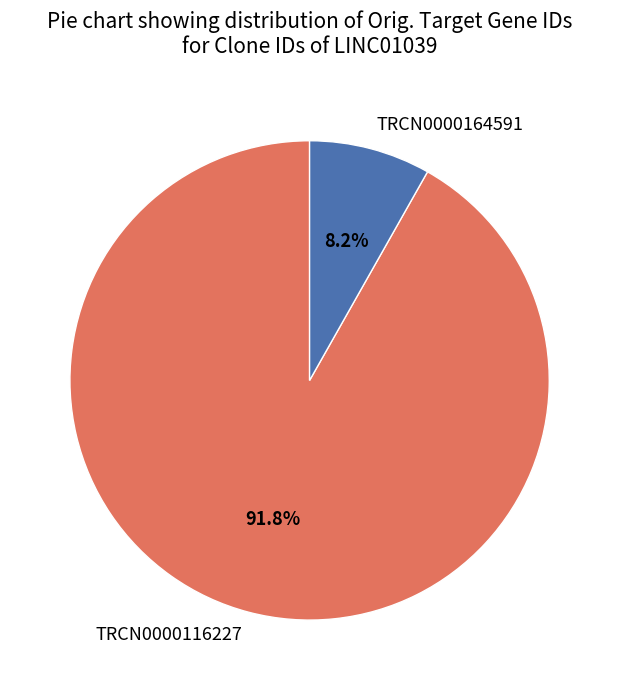

How much of the chart is everything except TRCN0000116227?

8.2%